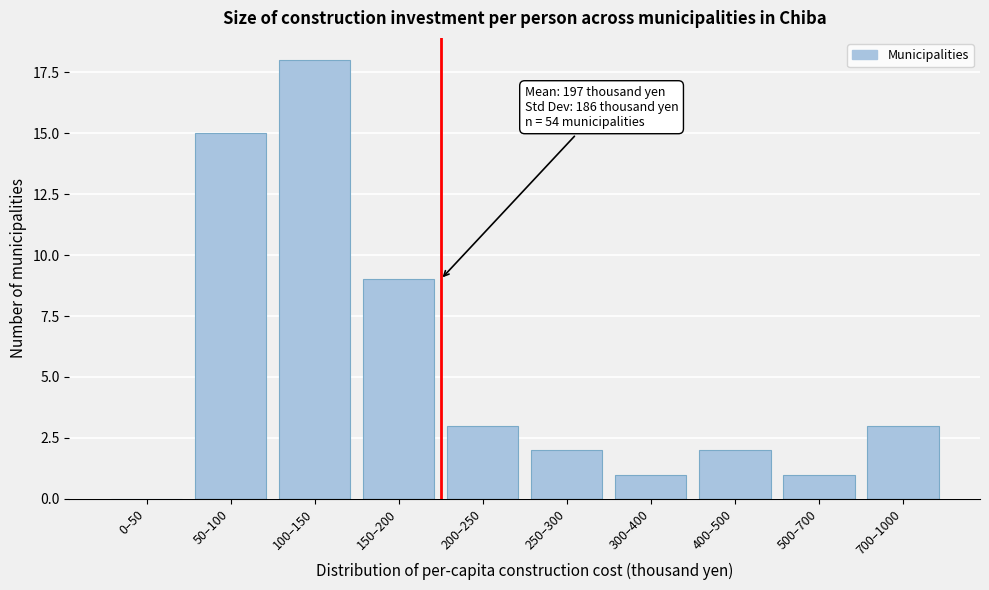

Reading left to right, extract all data points from this chart.

0–50=0	50–100=15	100–150=18	150–200=9	200–250=3	250–300=2	300–400=1	400–500=2	500–700=1	700–1000=3